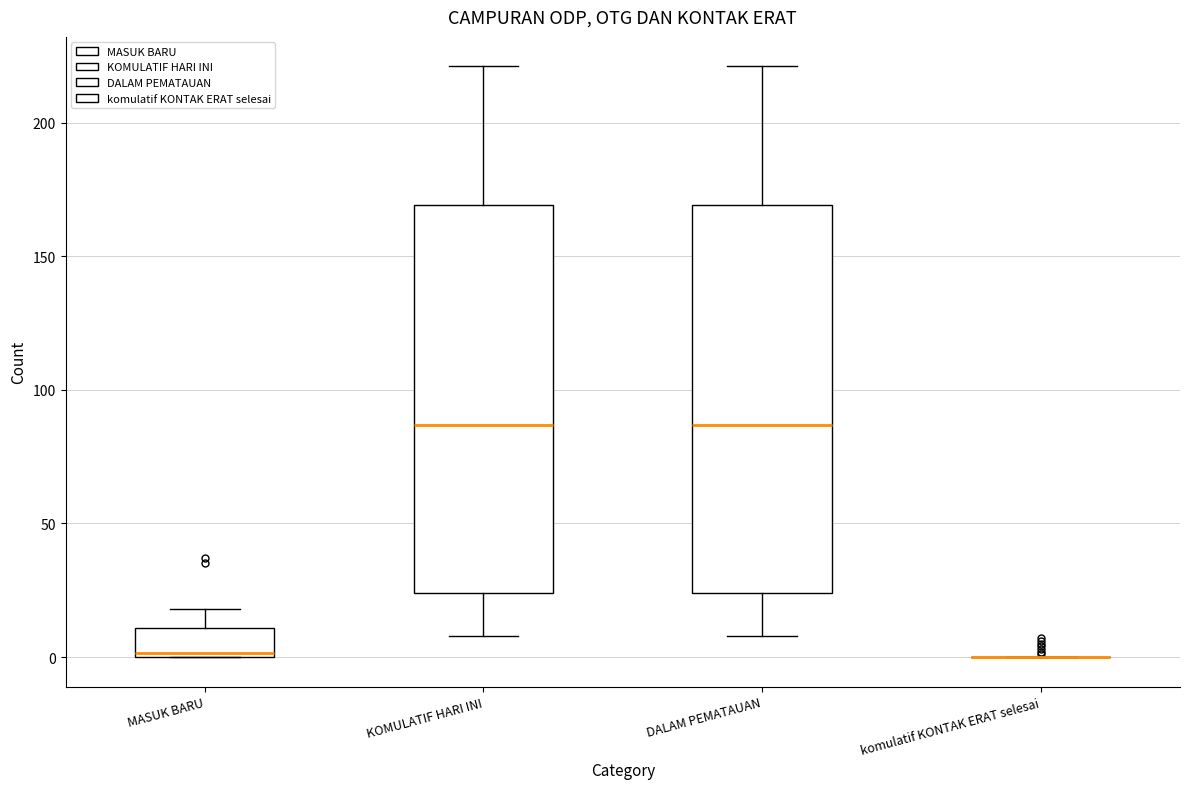

Reading left to right, transcribe this box plot: for each box, give where its median line is, the range the box spans, and where its two whiskers end, as read against the y-axis. The values are not printed on the chart, so give them approximately, as read against the axis.

MASUK BARU: median 0, box 0 to 10, whiskers 0 to 20
KOMULATIF HARI INI: median 85, box 25 to 170, whiskers 10 to 220
DALAM PEMATAUAN: median 85, box 25 to 170, whiskers 10 to 220
komulatif KONTAK ERAT selesai: box collapsed to a line at 0, whiskers 0 to 0